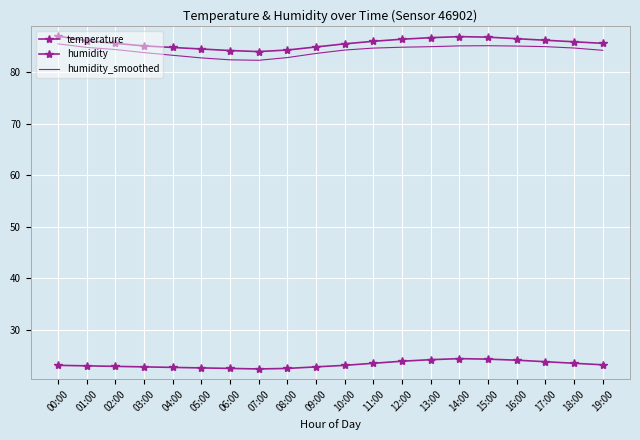

Which series has the largest total across all categories?

humidity